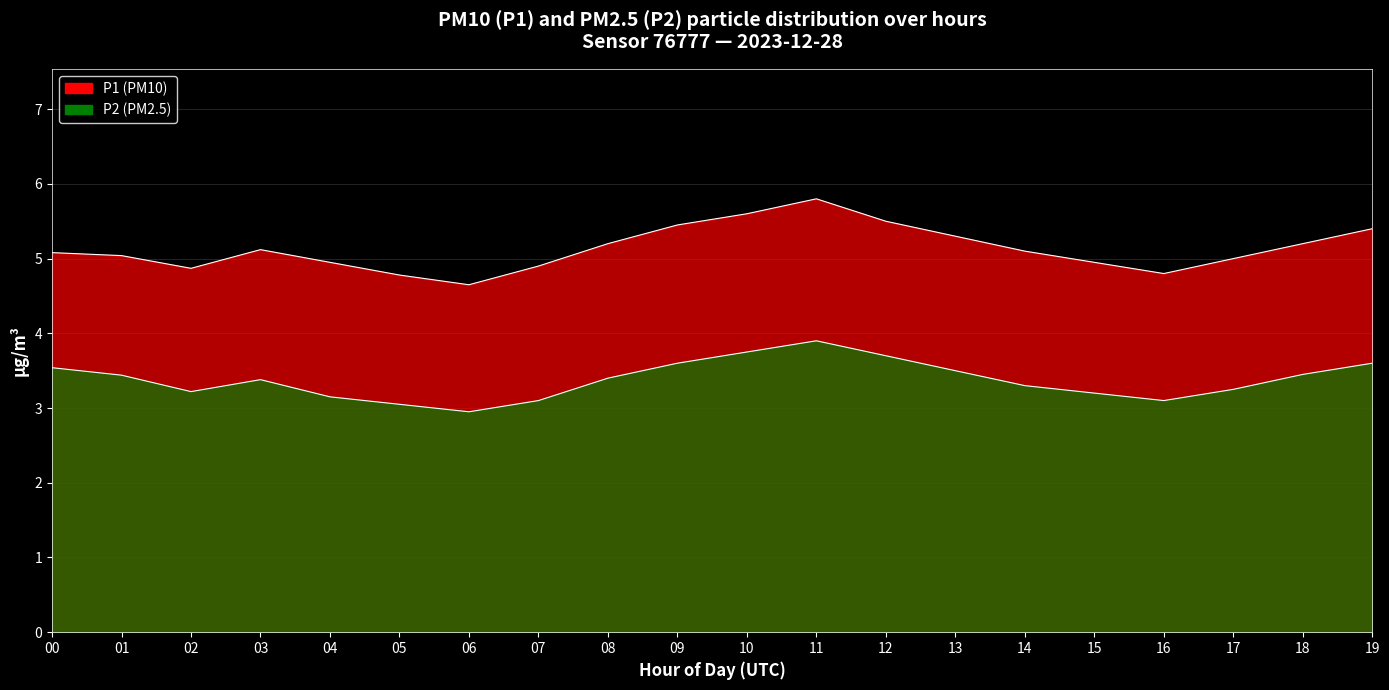

Is it true that P1 equals 3.5 at 8?

False